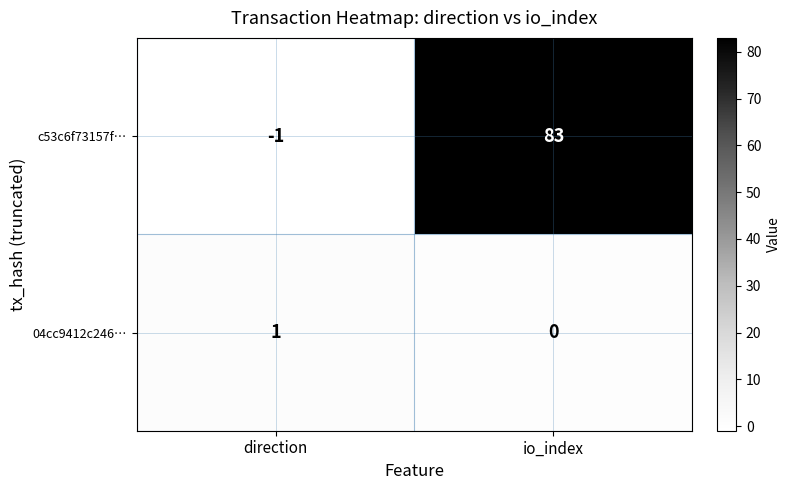

How many data points in 04cc9412c246… are less than 1?

1